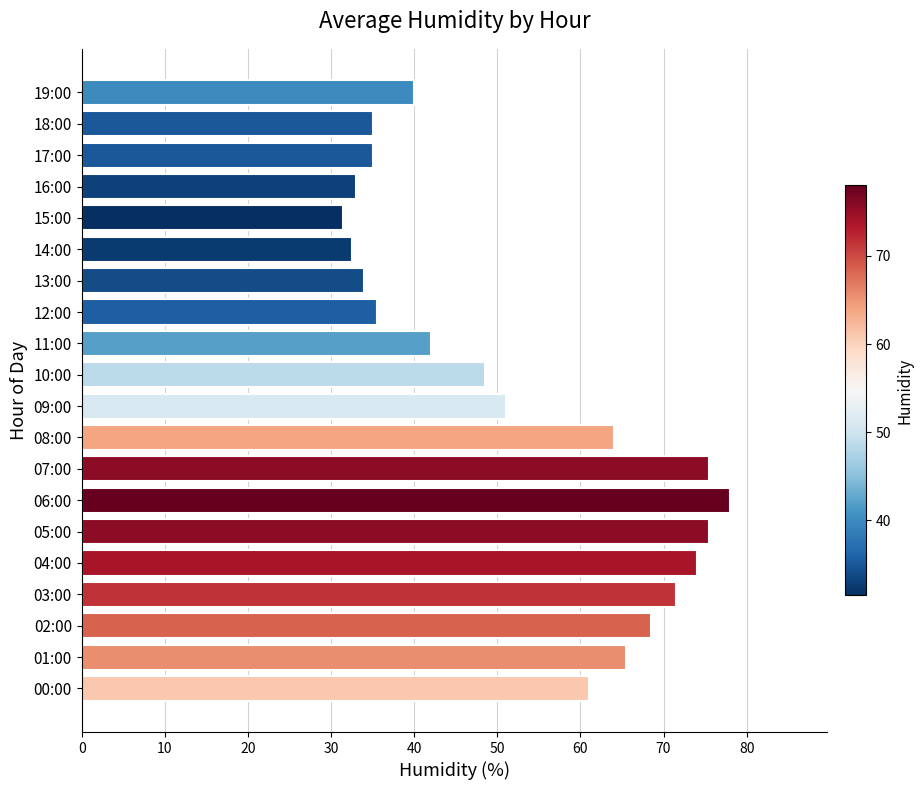

What is the ratio of the value at 09:00 to the value at 00:00?

0.8